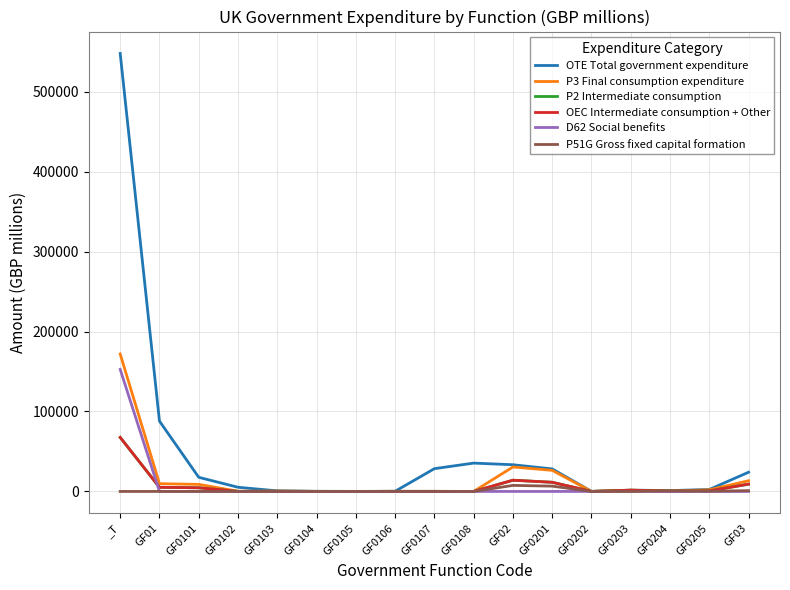

Is this an area chart (filled region under the line)?

No